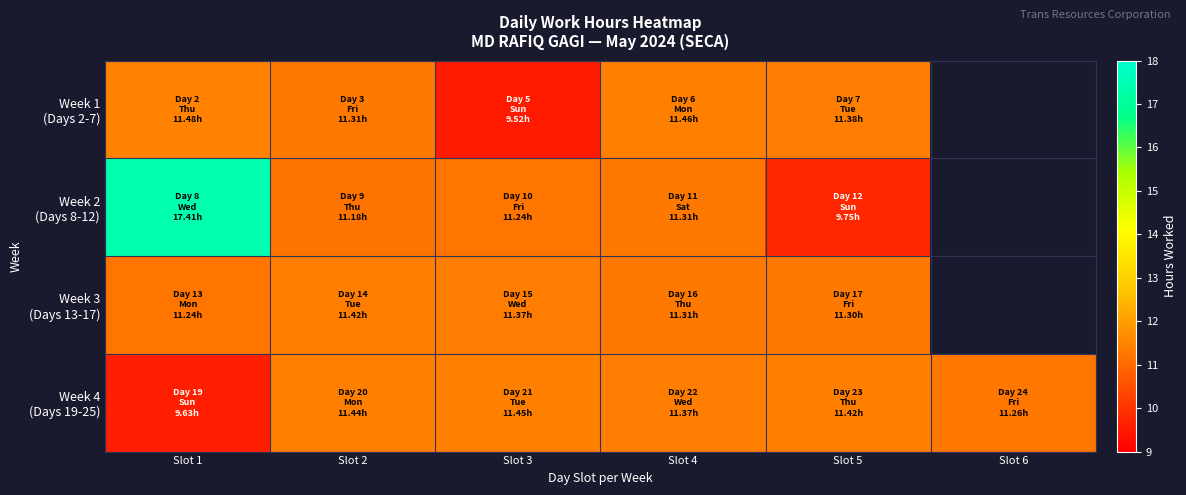

What is the approximate value of Week 3 (Days 13-17) at Slot 2?

11.4